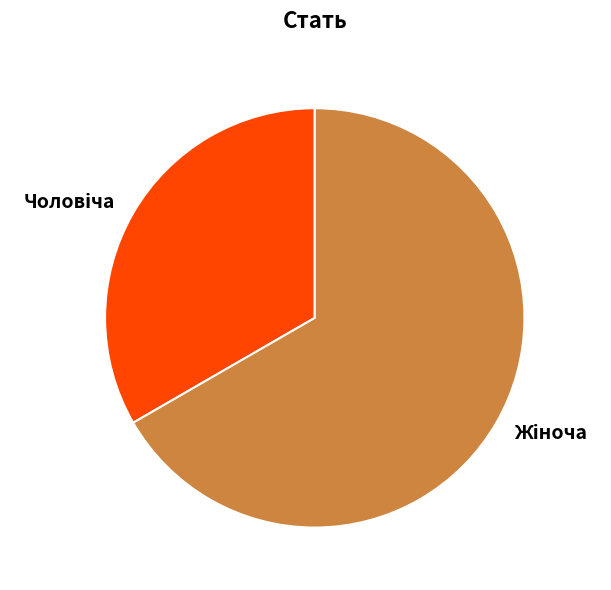

Is there a majority slice in this chart?

Yes